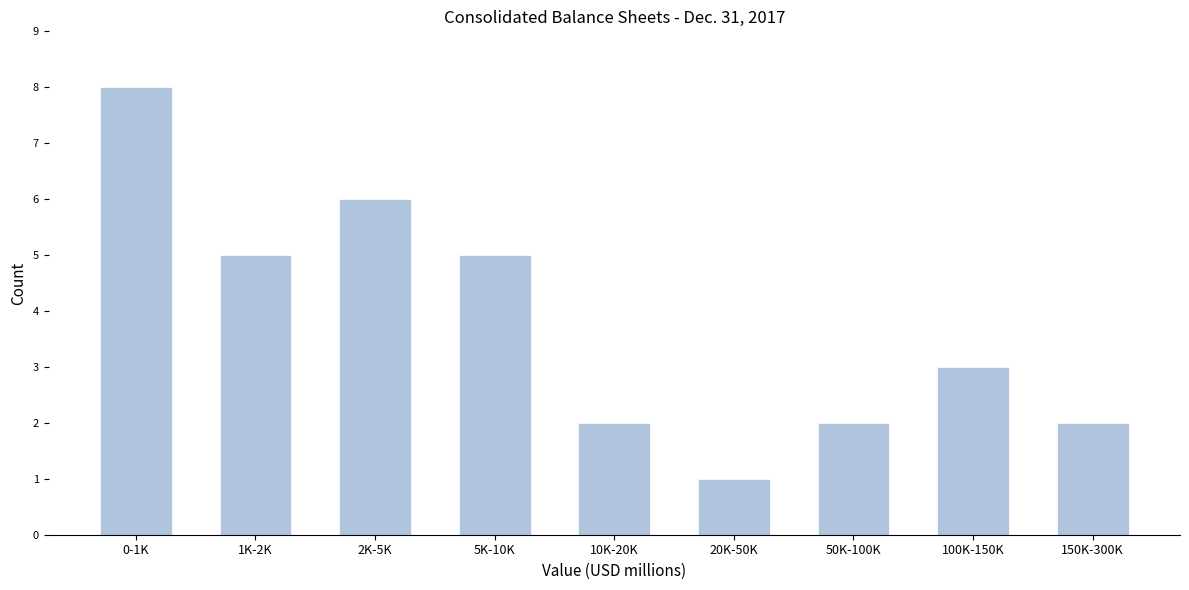

Reading right to left, what are all the values shown in this chart?

2	3	2	1	2	5	6	5	8